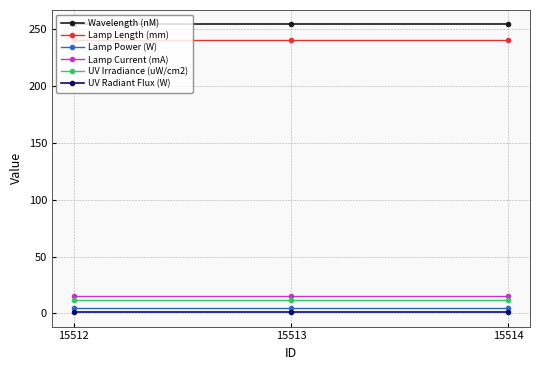

What is the value of the Lamp Power (W) point at the 3rd from the left?

4.7